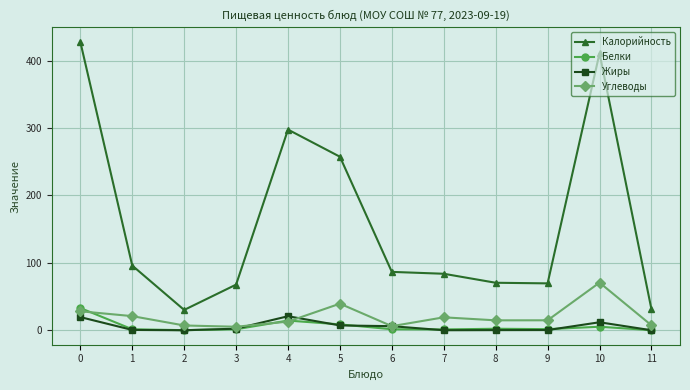

True or false: Жиры and Калорийность intersect in this chart.

False